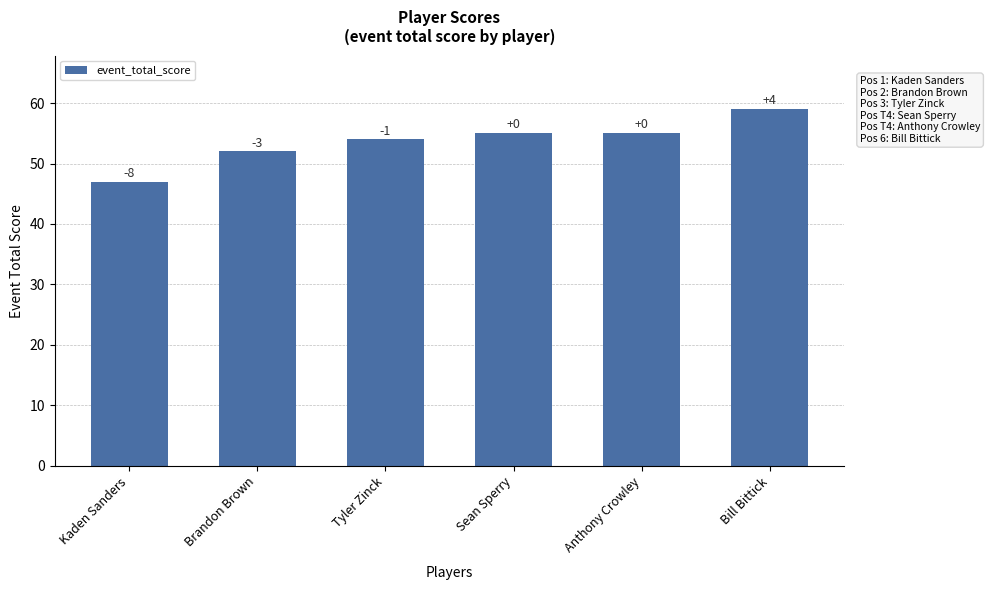

Rank the categories by value from highest to lowest.

Bill Bittick, Sean Sperry, Anthony Crowley, Tyler Zinck, Brandon Brown, Kaden Sanders